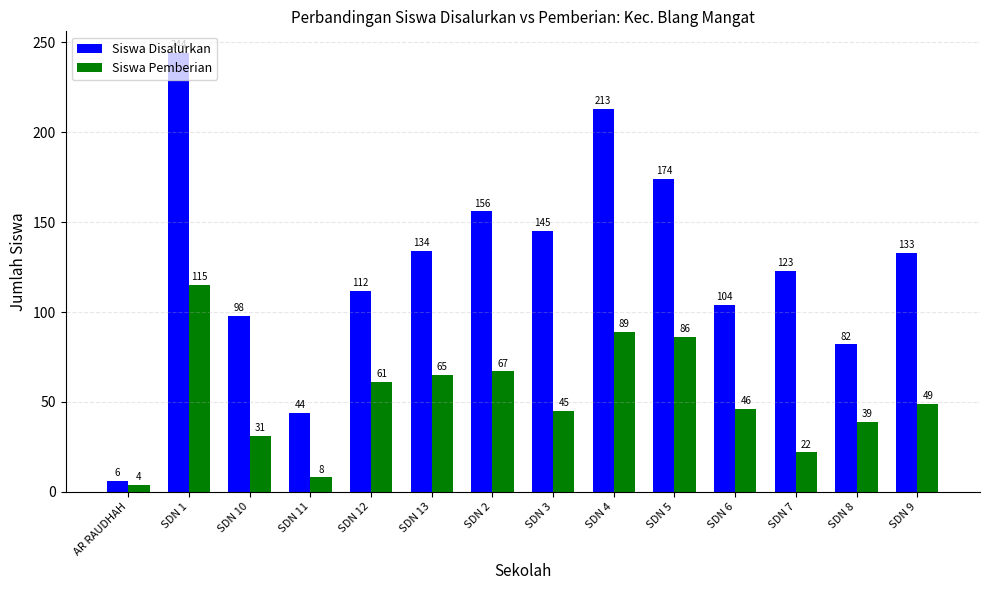

What is the value of the Siswa Pemberian bar at the 5th from the left?

61